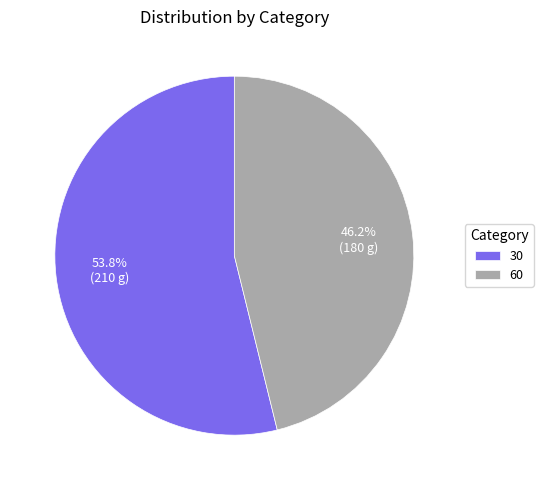

To the nearest percent, what portion does 60 represent?

46%